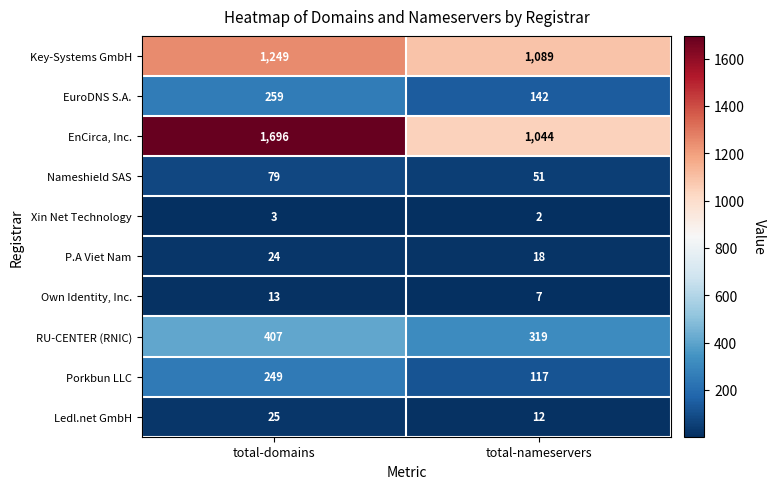

What value does the P.A Viet Nam series have at total-domains?

24